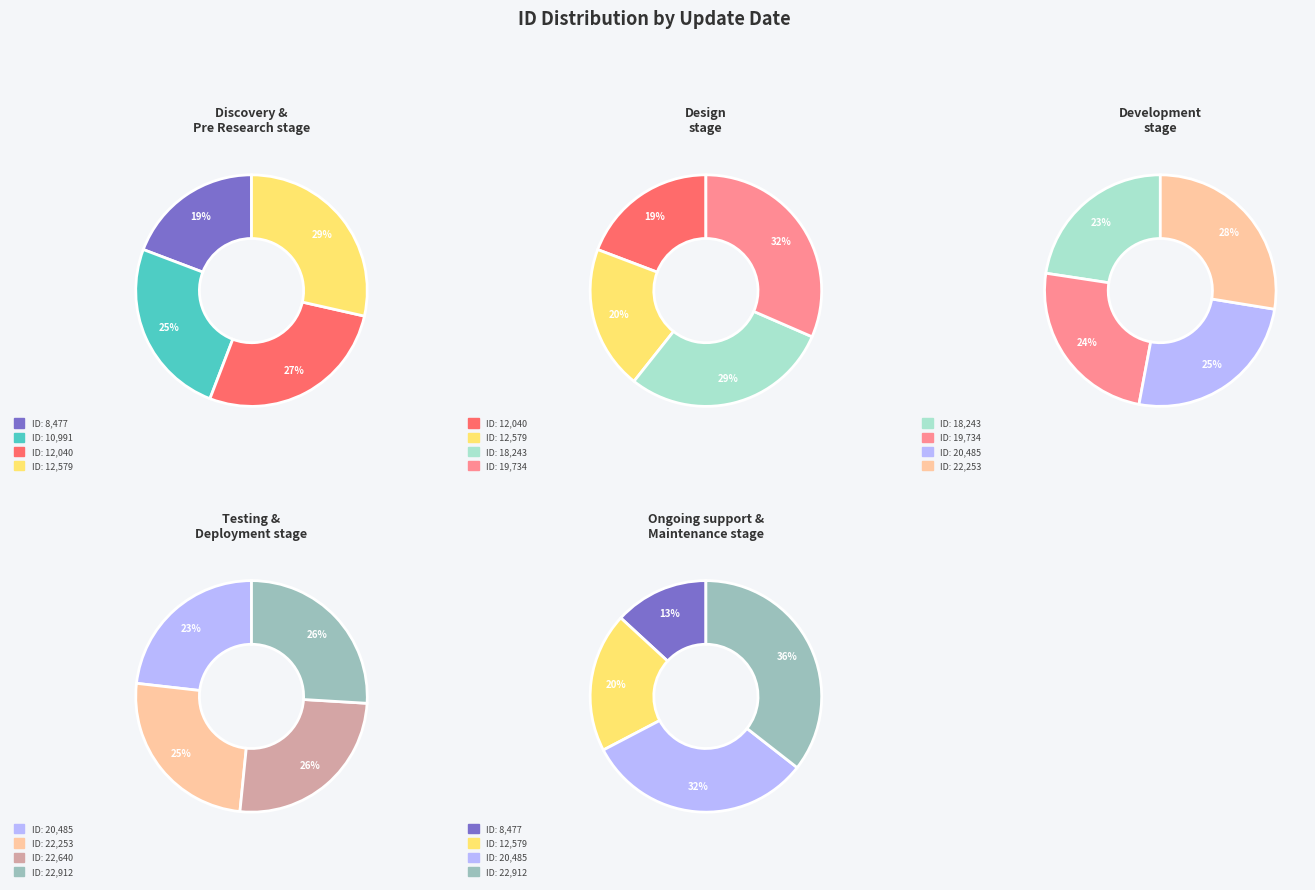

Count the number of slices in the pie.

10